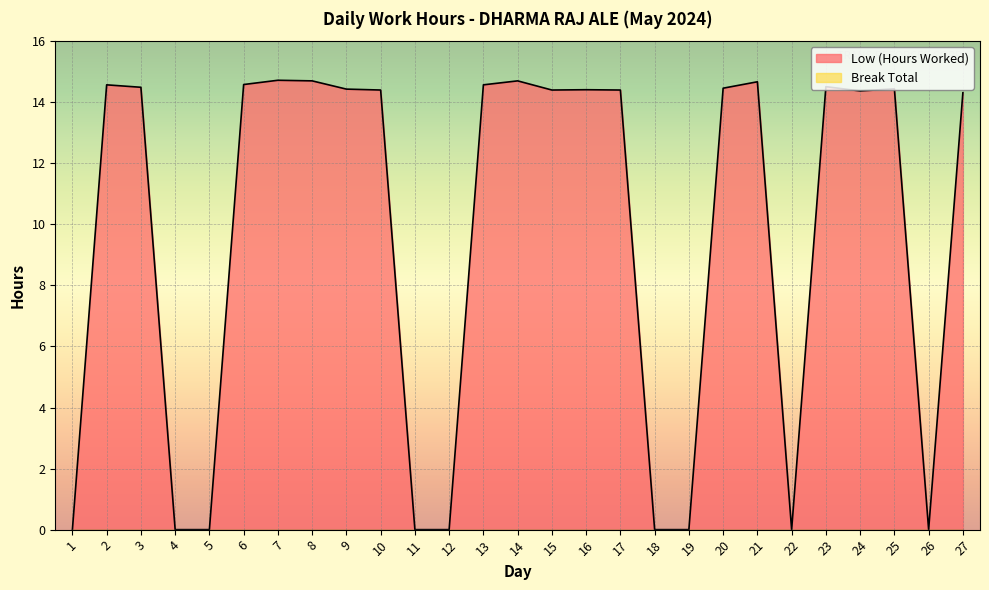

Does the chart display data point markers on the line(s)?

No